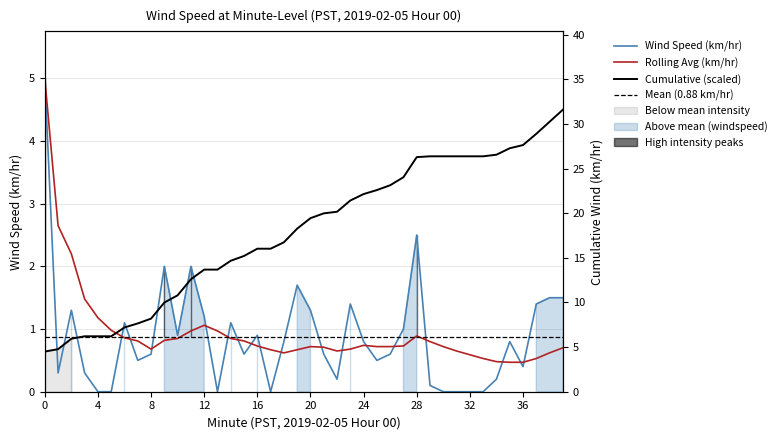

What is the difference between the Minute values at 4 and 29?

2.9